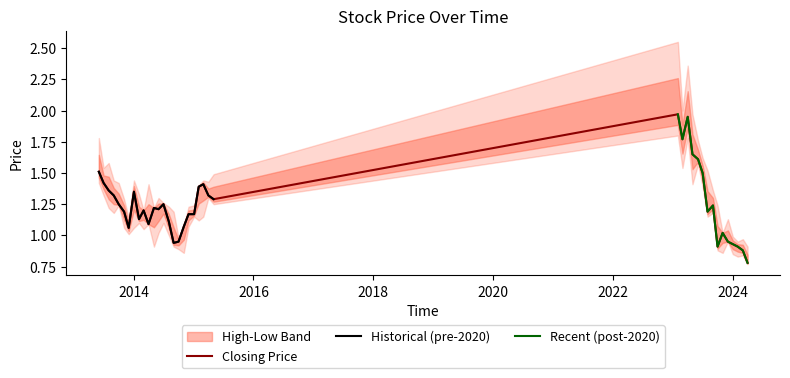

What value does the Closing series have at 21?

1.1